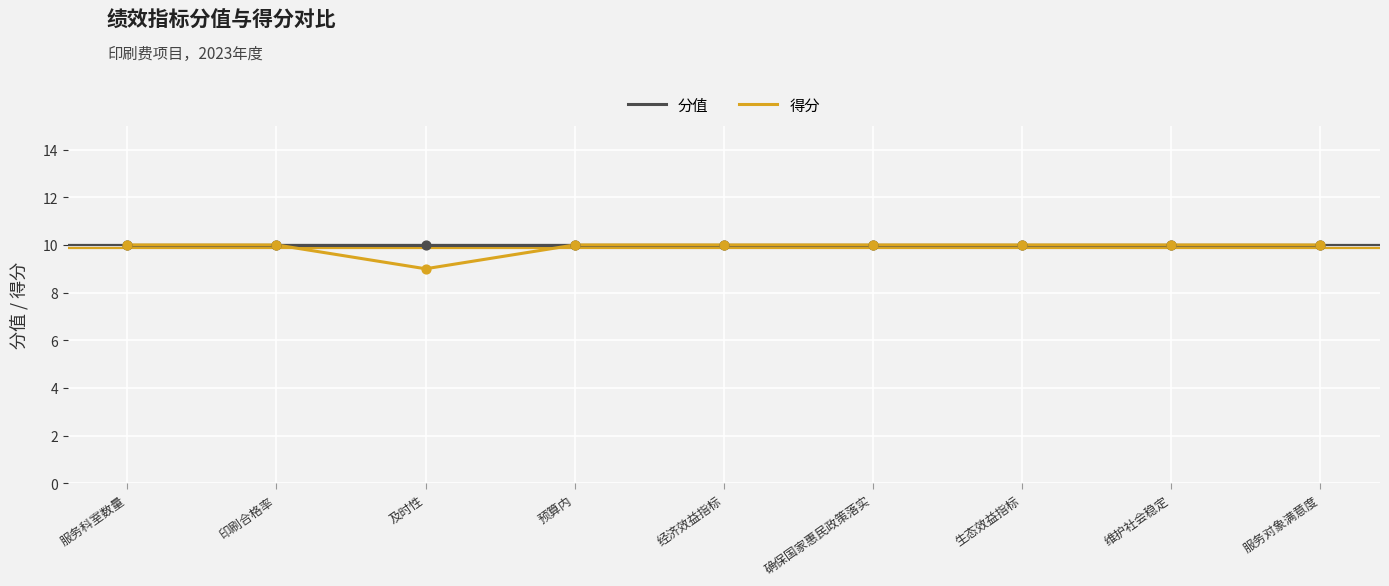

Which series has the widest spread of values?

得分